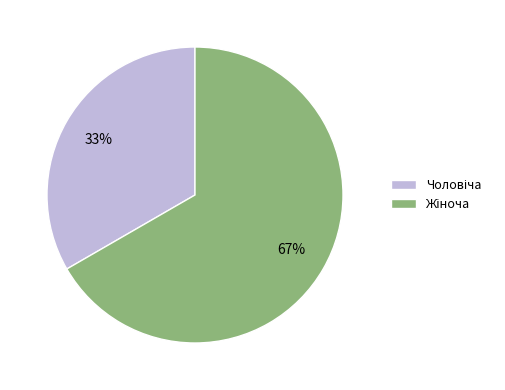

Is there any slice that represents more than half of the pie?

Yes